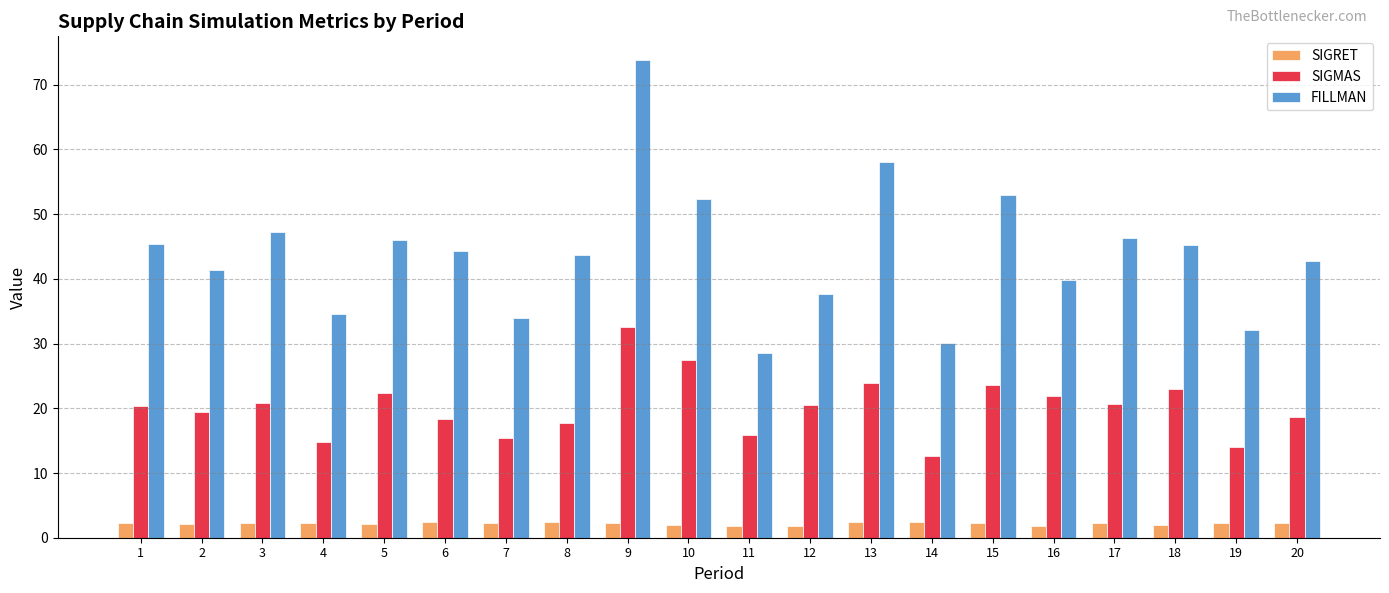

Rank the series by their average value, from highest to lowest.

FILLMAN, SIGMAS, SIGRET